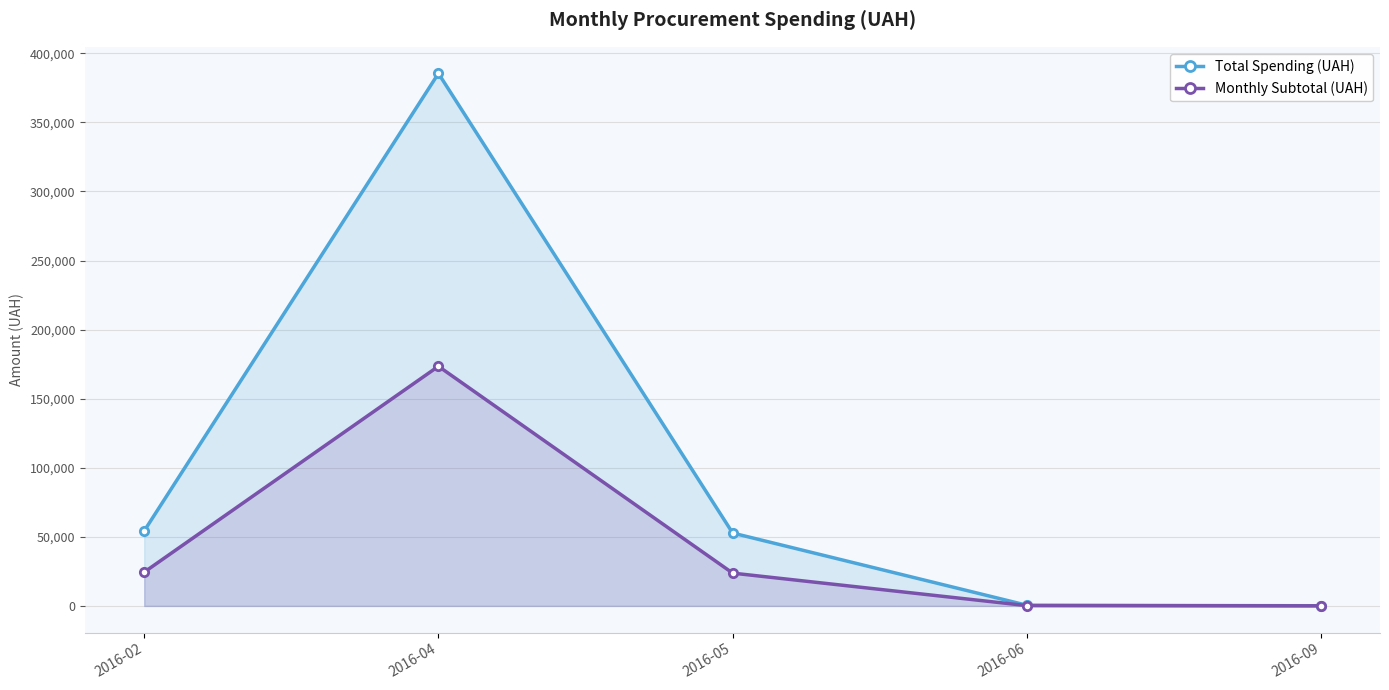

Between 2016-04 and 2016-06, which series saw the biggest shift?

Total Spending (UAH)